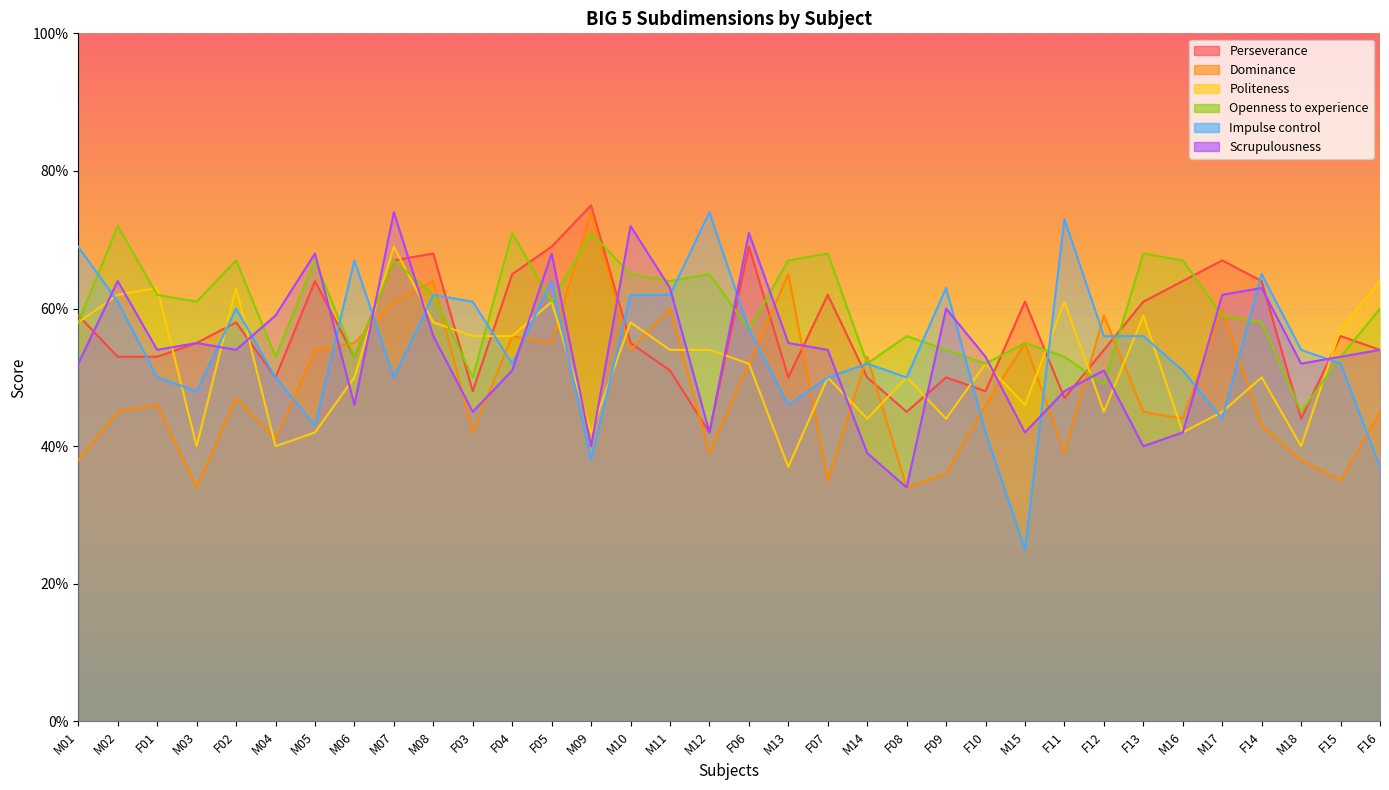

Which series ends up on top after the final intersection of Scrupulousness and Openness to experience?

Scrupulousness